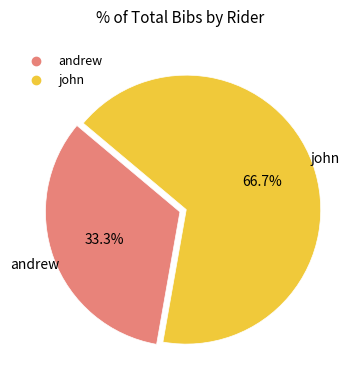

Is there any slice that represents more than half of the pie?

Yes